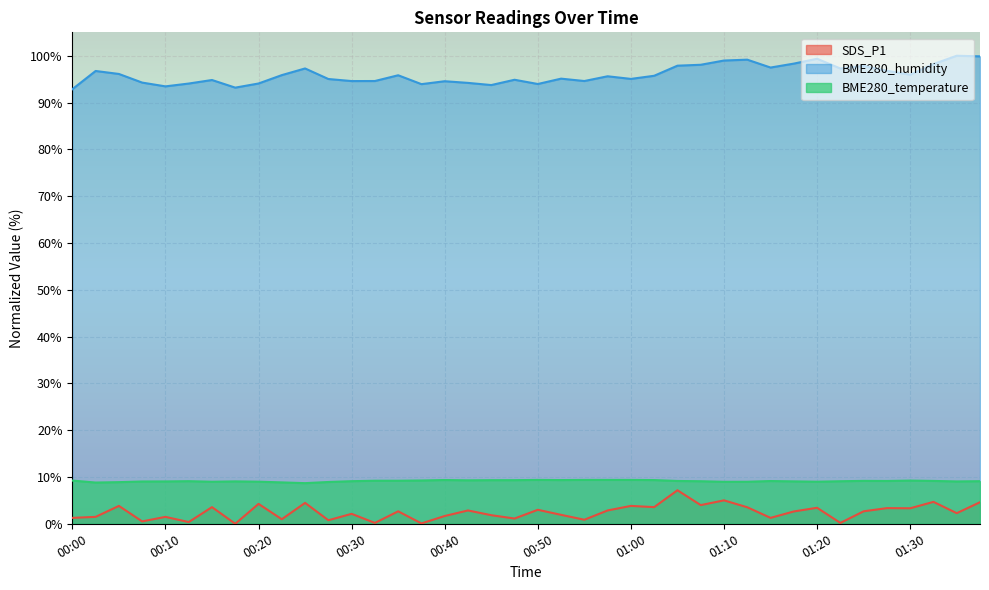

At how many categories does at least one series exceed 62?

40